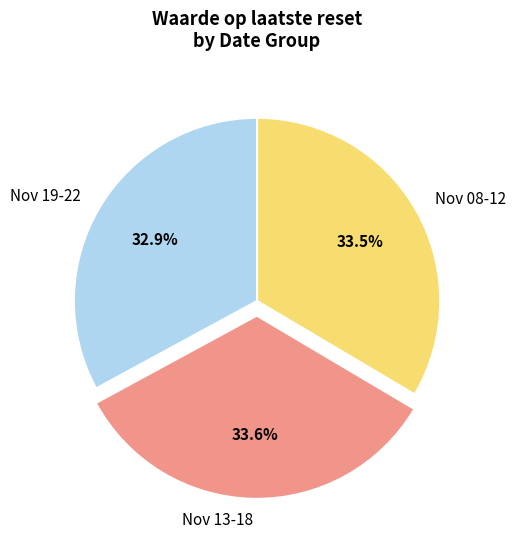

How much of the chart is everything except Nov 08-12?

66.5%